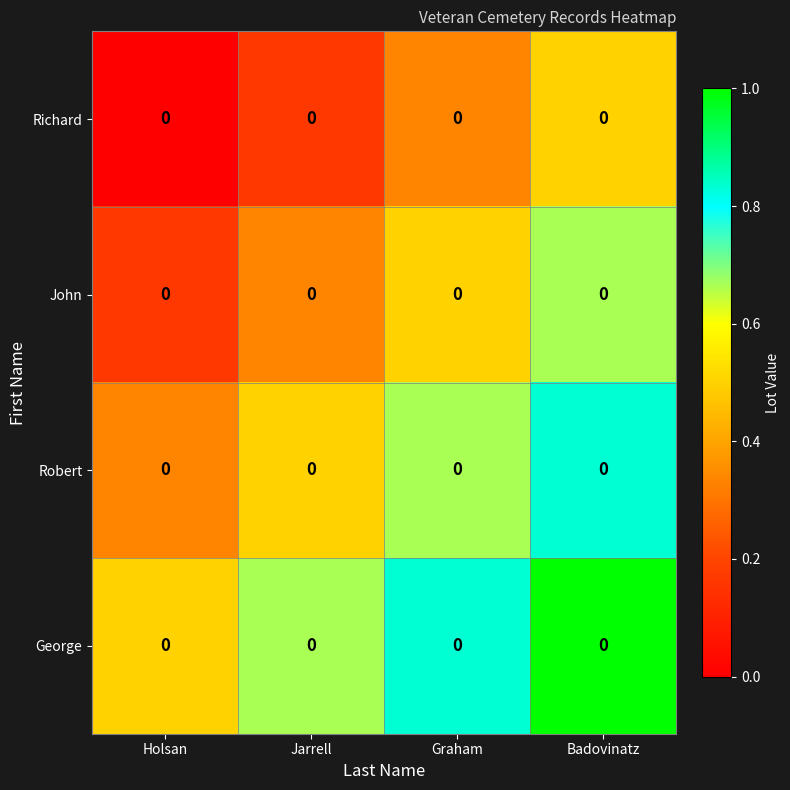

At which category is the sum across all series the highest?

Badovinatz